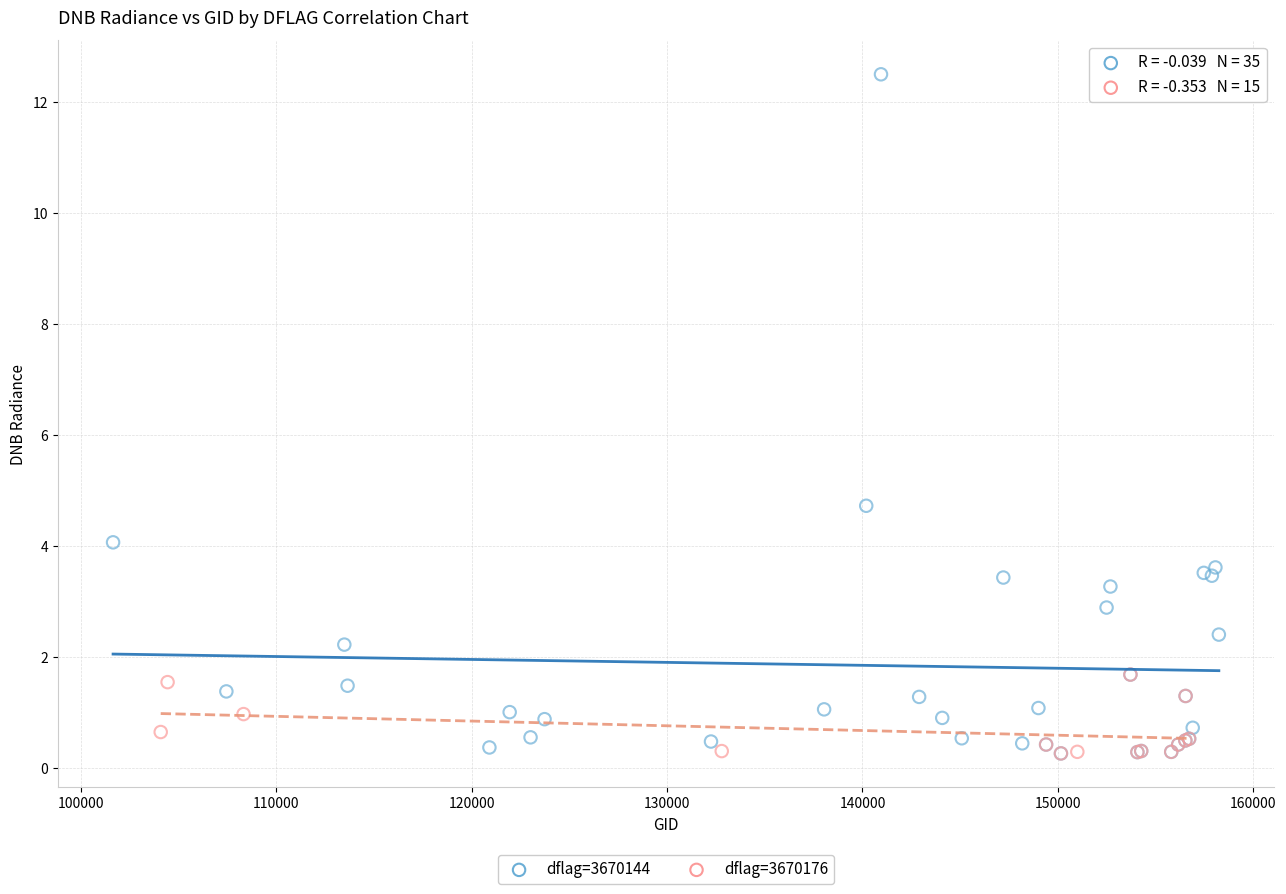

Which series has the widest spread of Y values?

dflag=3670144